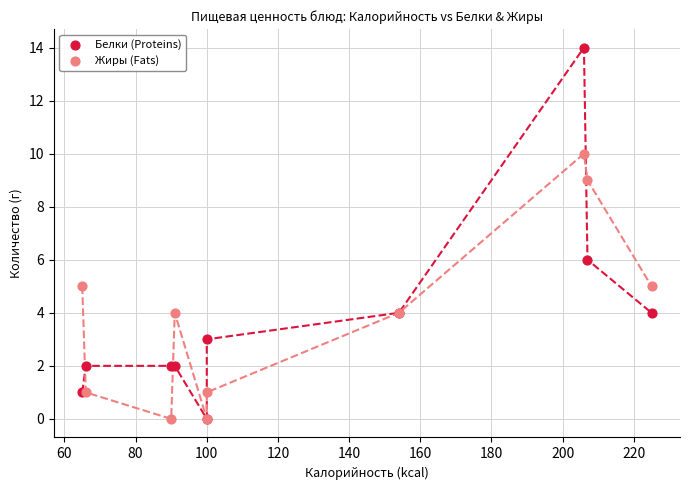

Across all series, what Y value is closest to 7?

6